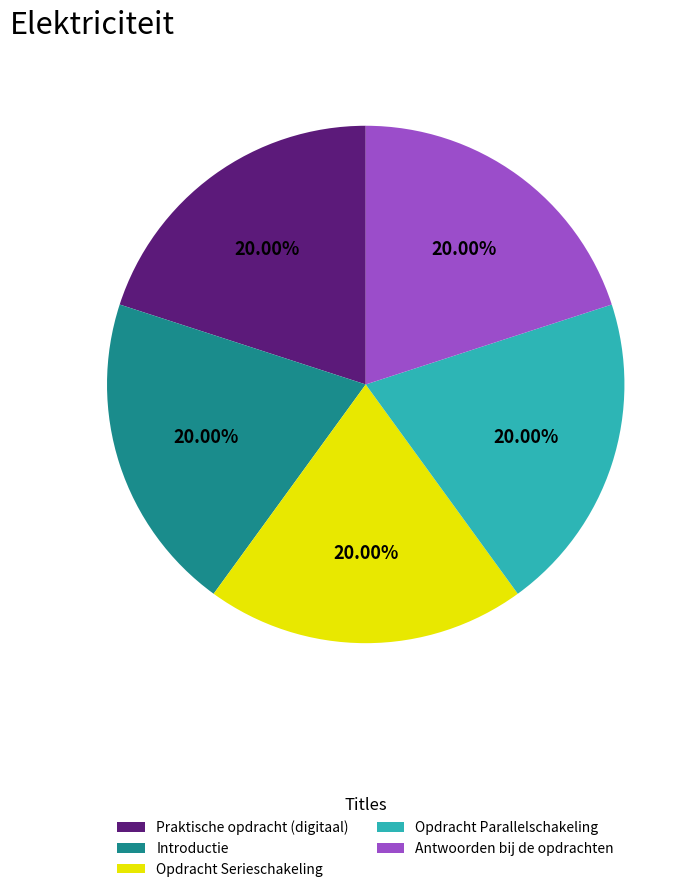

To the nearest percent, what is the average slice percentage?

20%